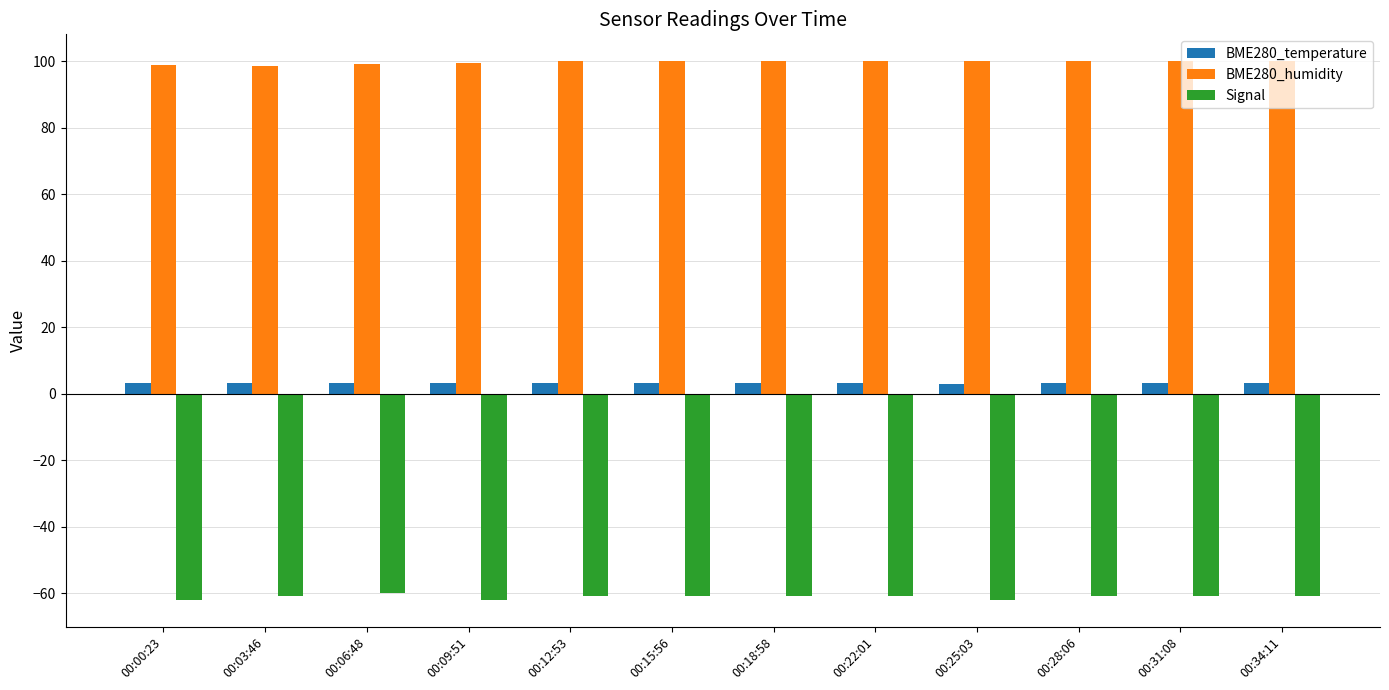

True or false: BME280_temperature has a value of 3.1 at 00:34:11.

True